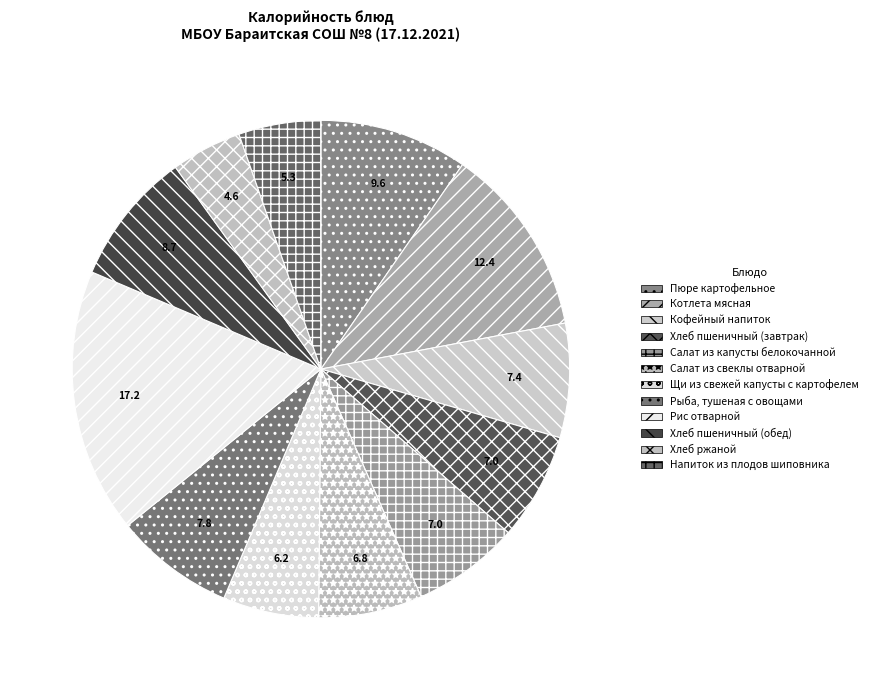

Is it true that Кофейный напиток is 7% of the pie?

True